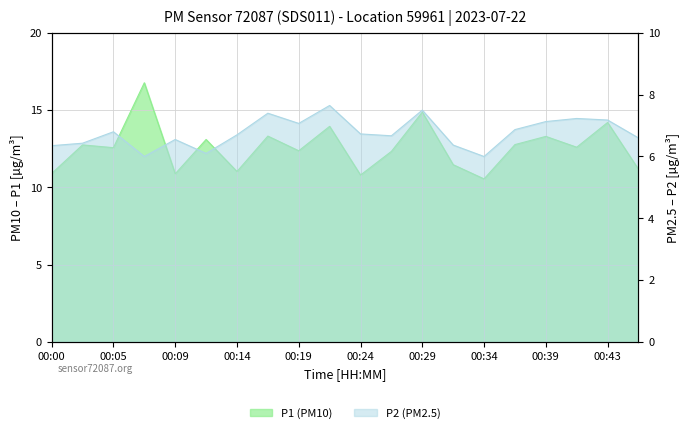

What is the value of the P1 point at the 7th from the left?

11.0